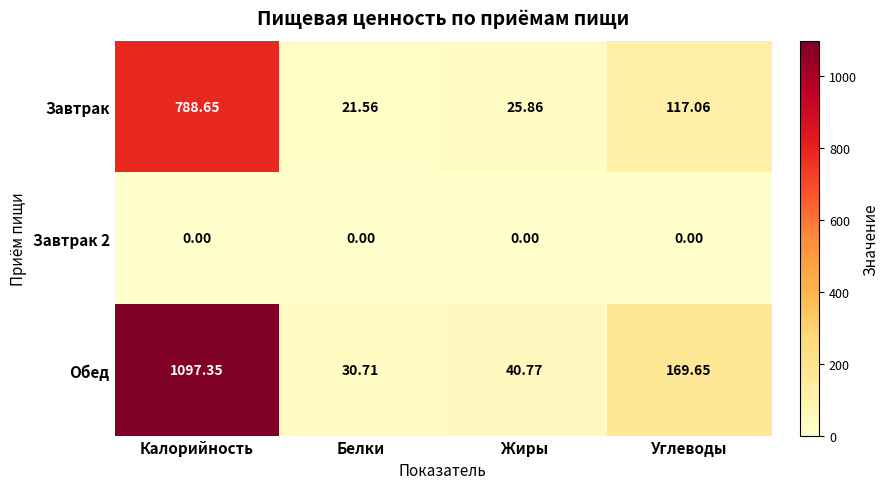

Is the value of Завтрак at Углеводы greater than the value of Обед at Белки?

Yes